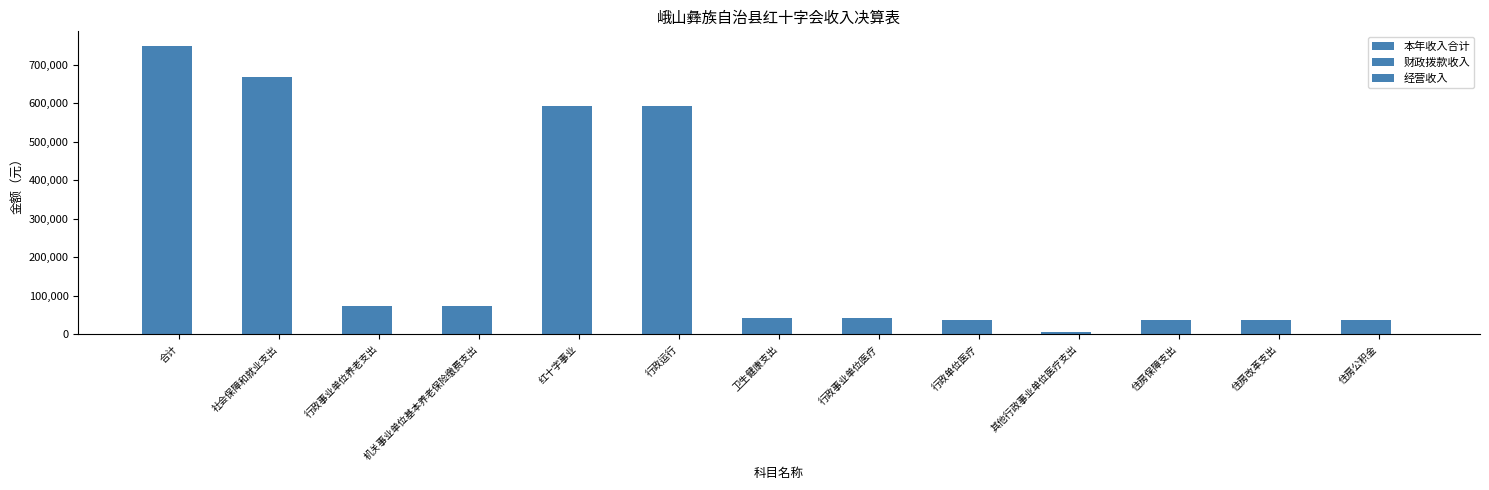

Read the 本年收入合计 value at 合计.

748619.8